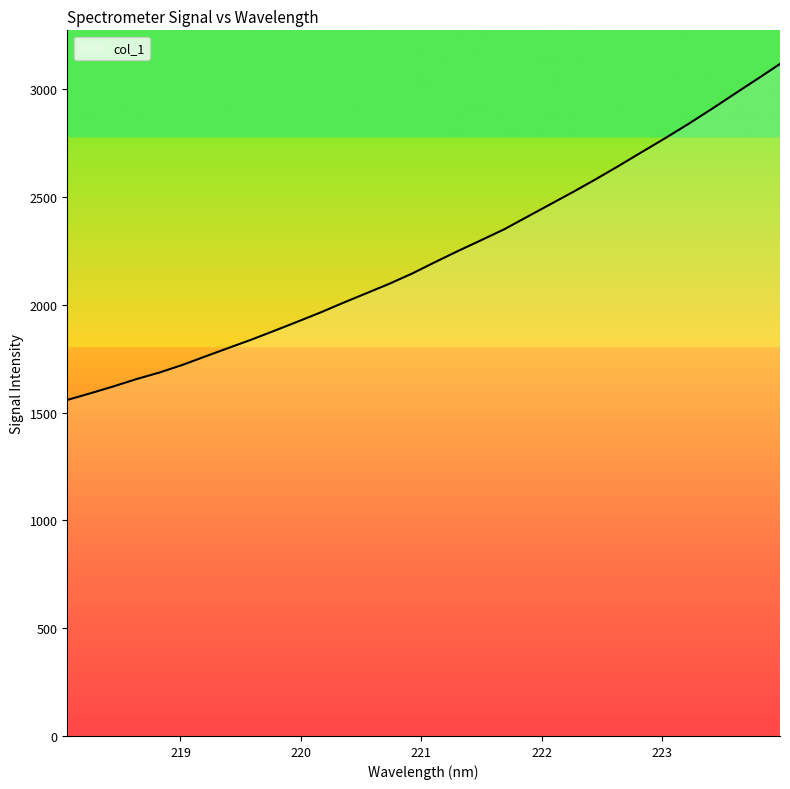

What is the difference between the maximum and minimum values?

1558.2